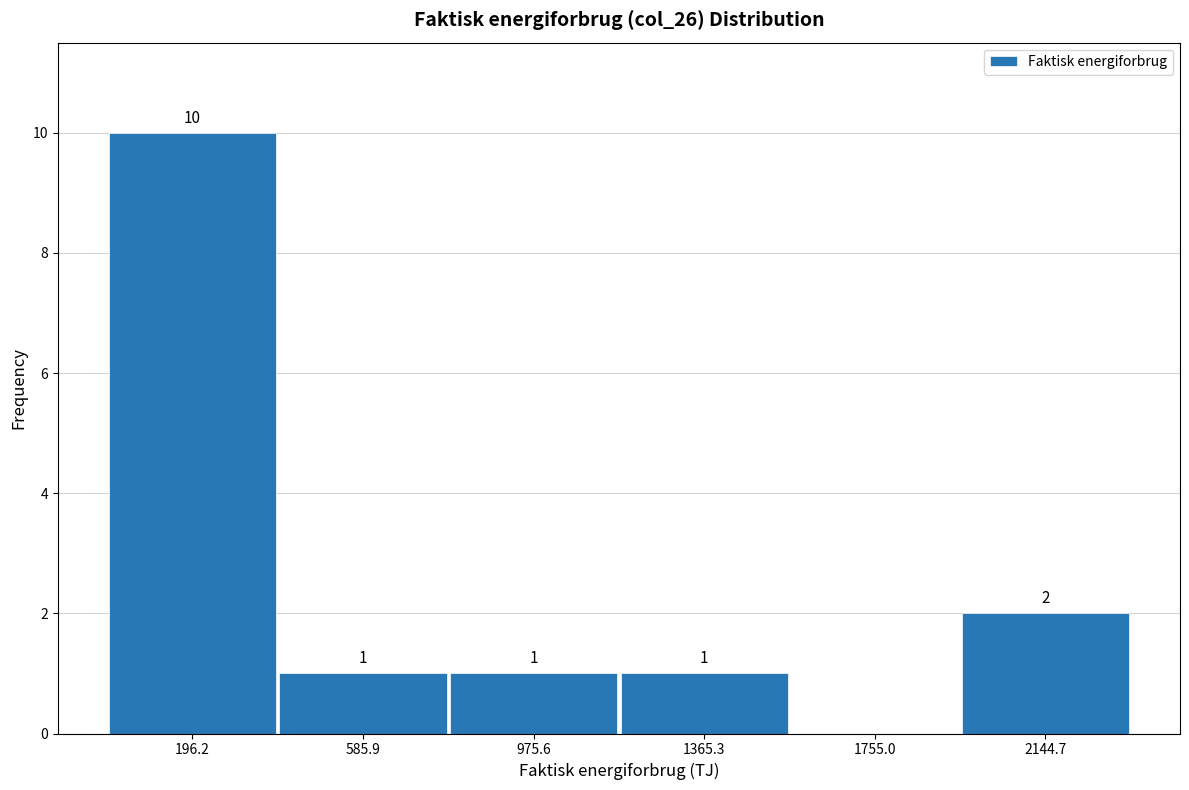

Over which range of the x-axis is the bar tallest?

0 to 400